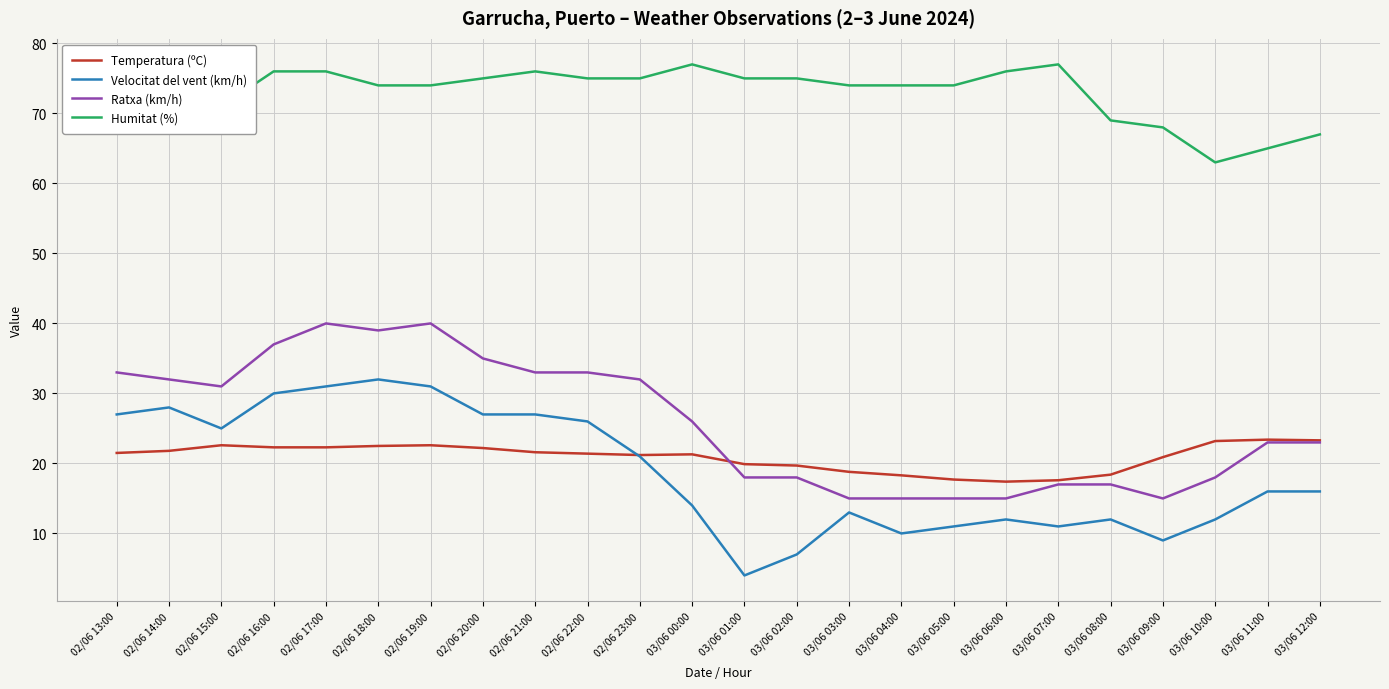

Which series has the widest spread of values?

Velocitat del vent (km/h)